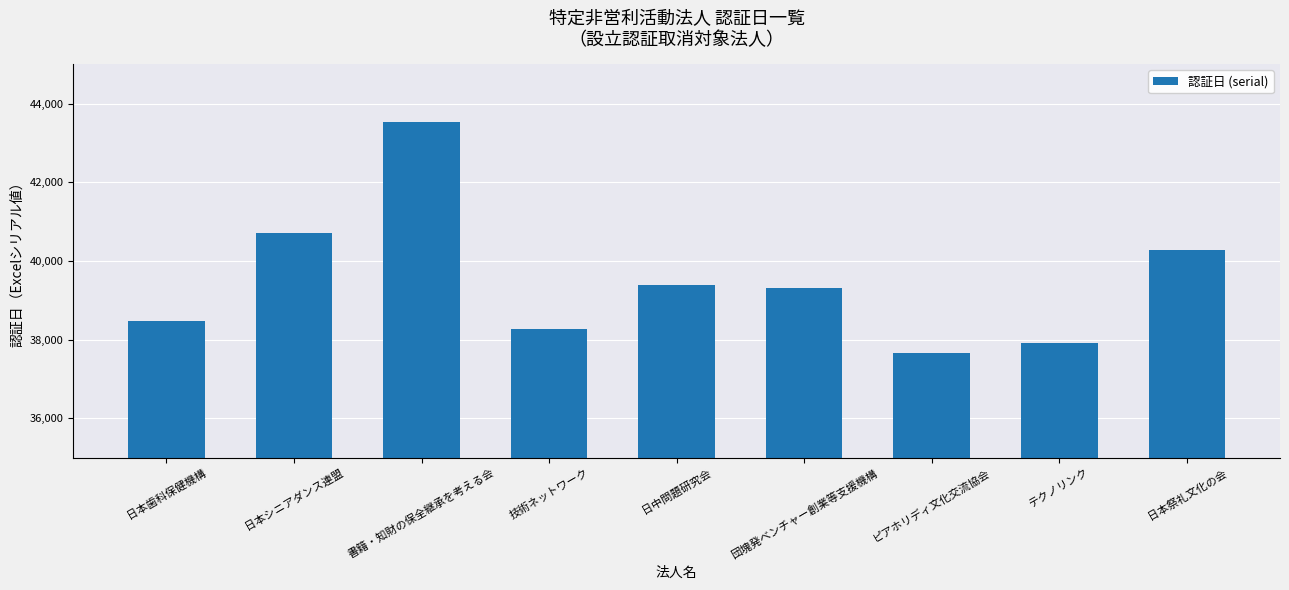

What is the label of the 1st bar from the right?

日本祭礼文化の会